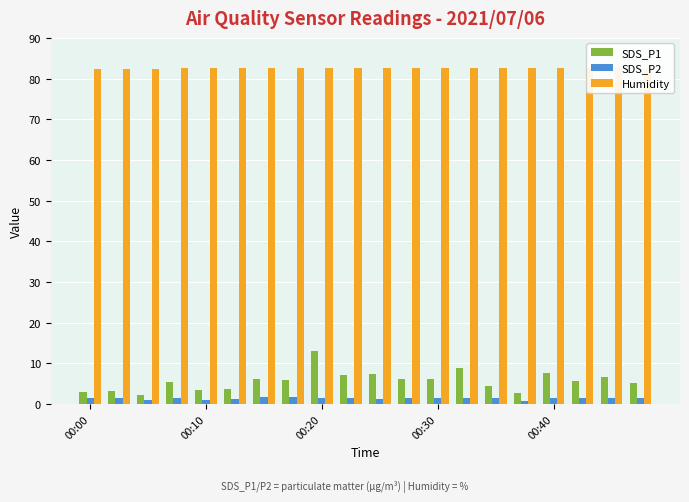

Which series has the largest range (max minus min)?

SDS_P1